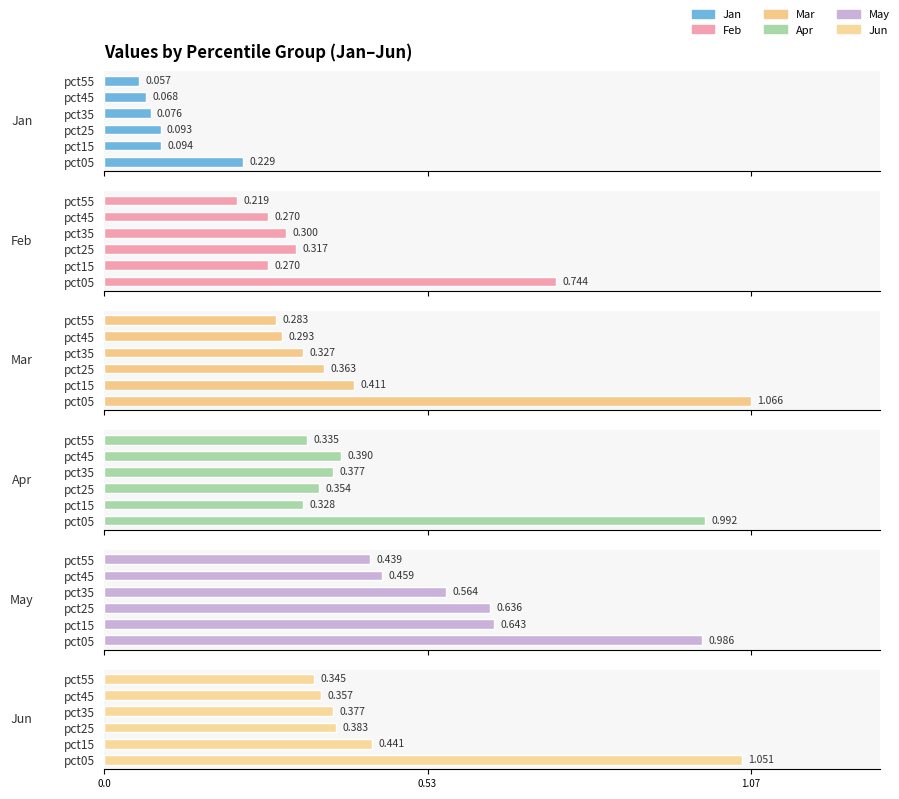

Count the number of data series in this chart.

6